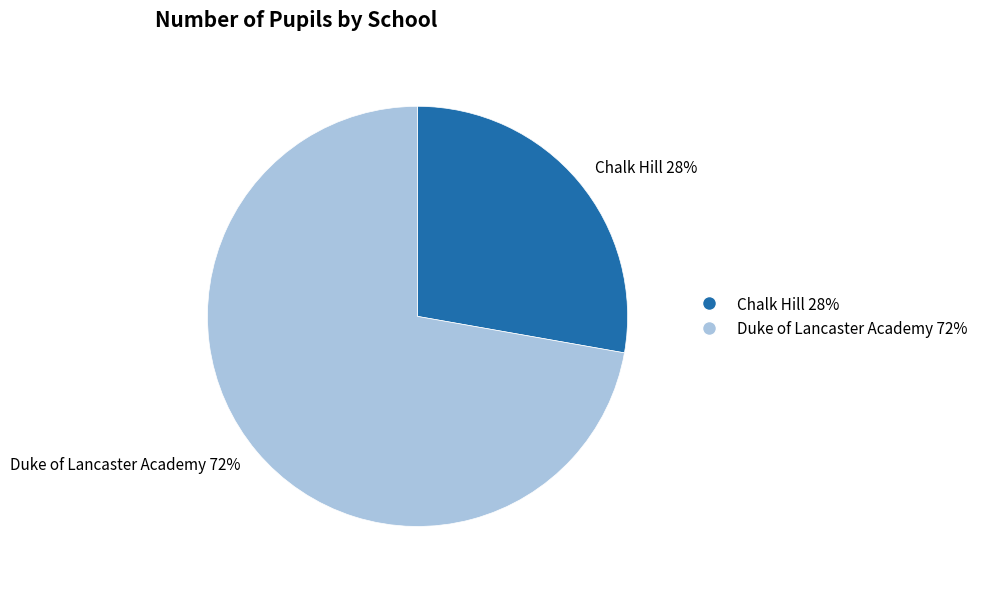

To the nearest percent, what is the average slice percentage?

50%